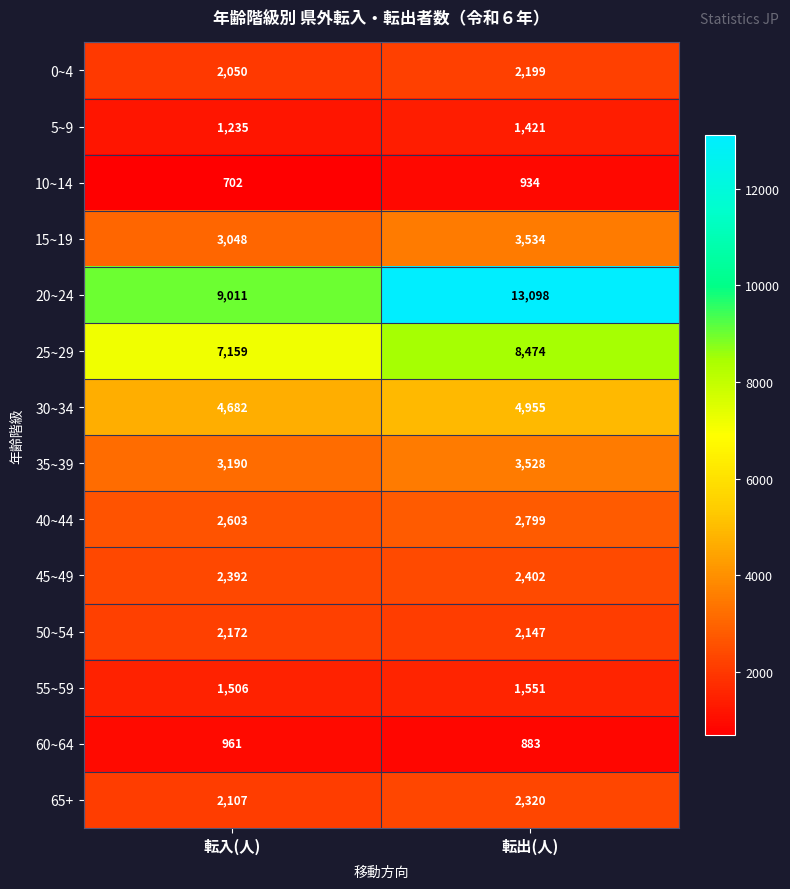

What is the sum of the 20~24 values at 転出(人) and 転入(人)?

22109